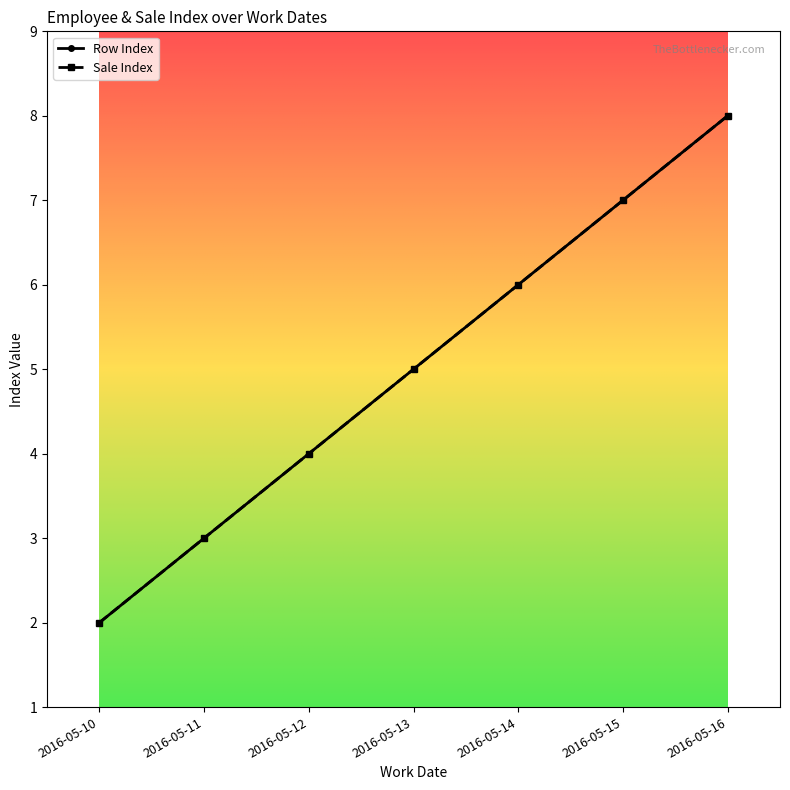

Count the Row Index values in the range 3 to 7.

5